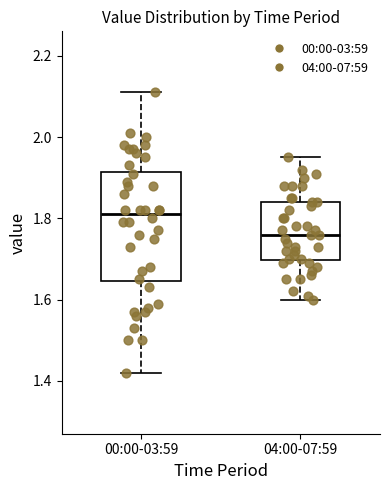

Reading left to right, transcribe this box plot: for each box, give where its median line is, the range the box spans, and where its two whiskers end, as read against the y-axis. The values are not printed on the chart, so give them approximately, as read against the axis.

00:00-03:59: median 1.82, box 1.64 to 1.92, whiskers 1.42 to 2.12
04:00-07:59: median 1.76, box 1.70 to 1.84, whiskers 1.60 to 1.96